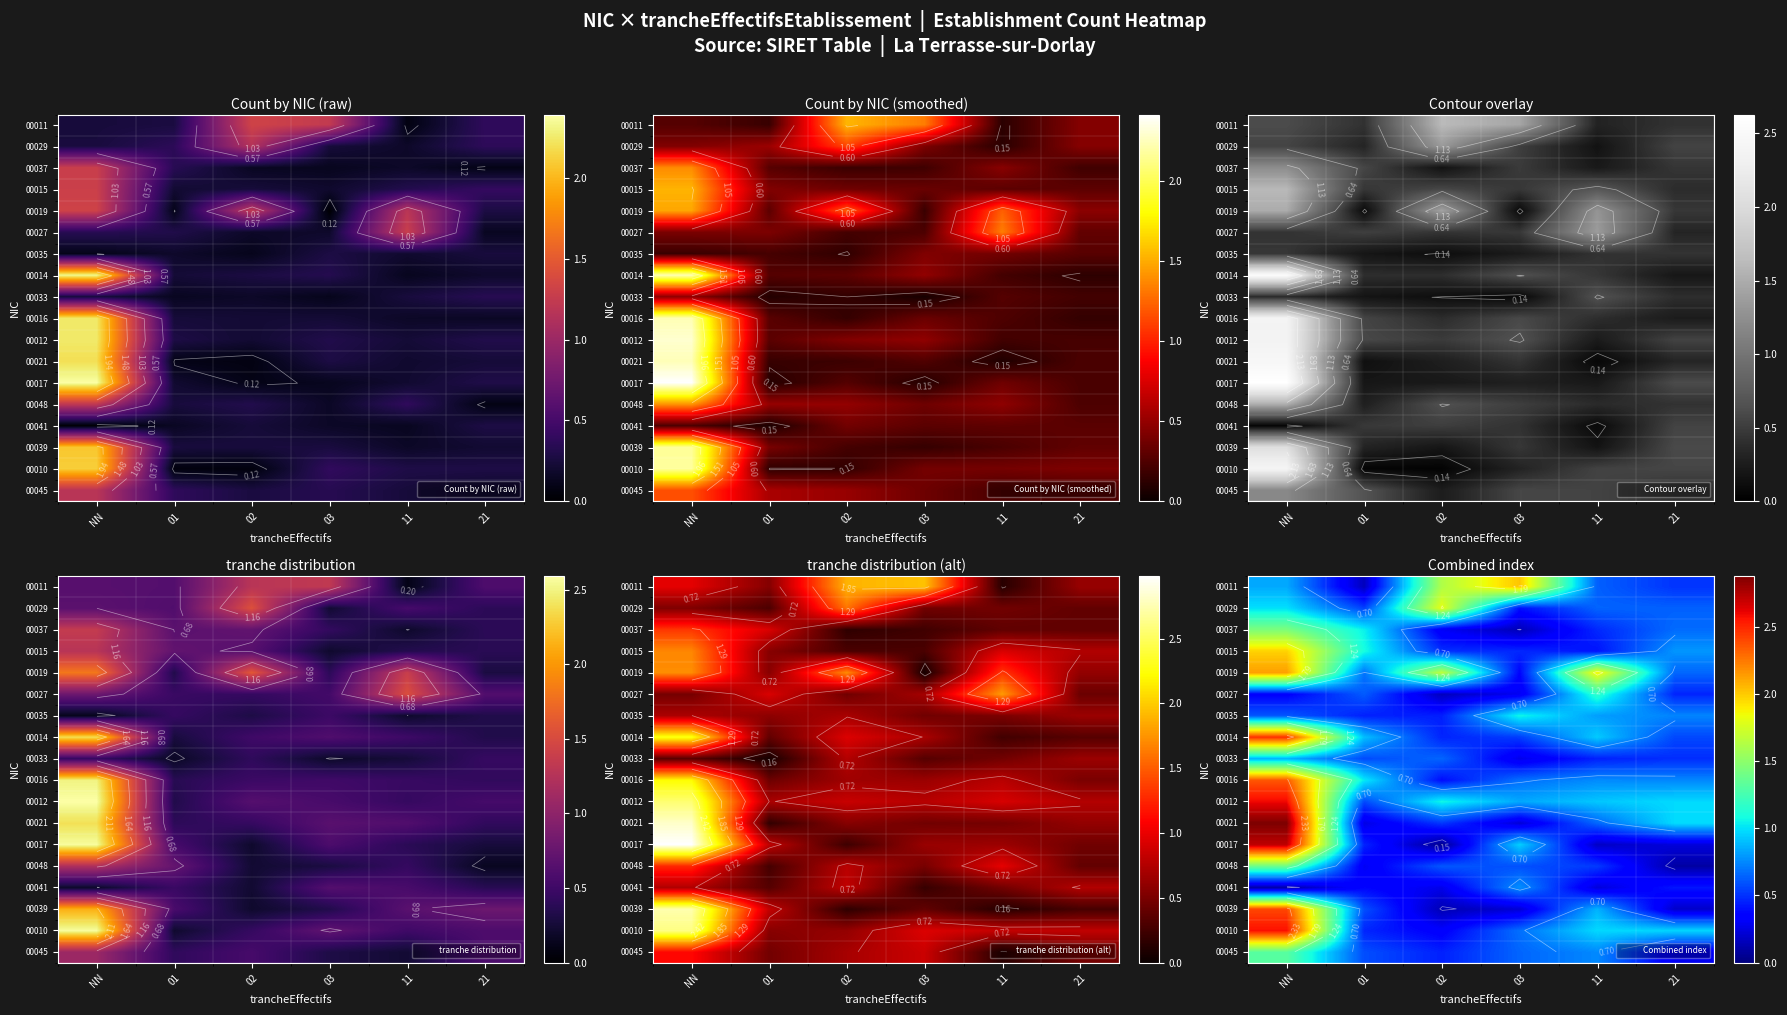

What is the total value across all series at 03?

11.1